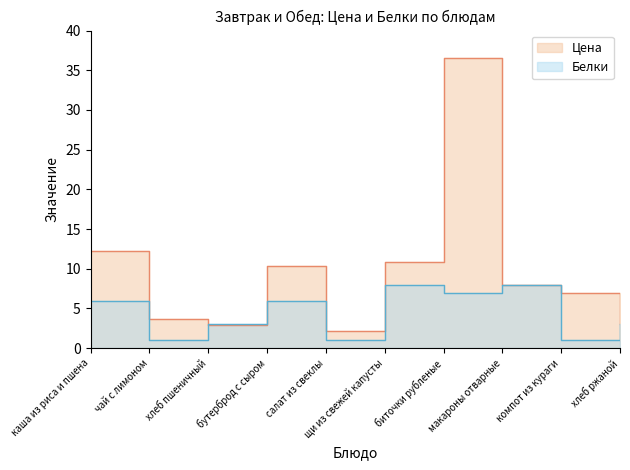

What position from the left is макароны отварные?

8